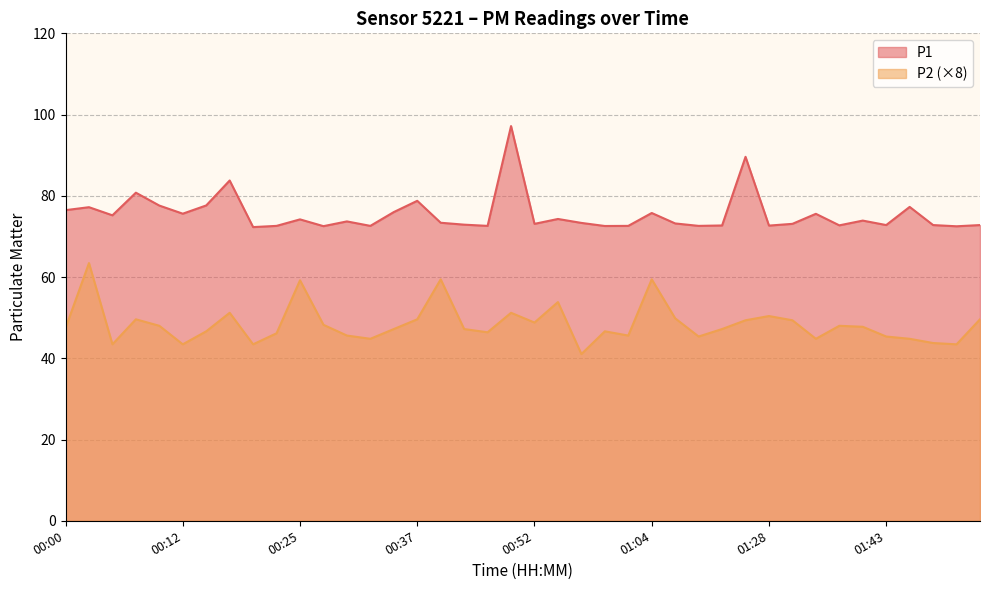

What is the label of the 4th point from the right?

01:46